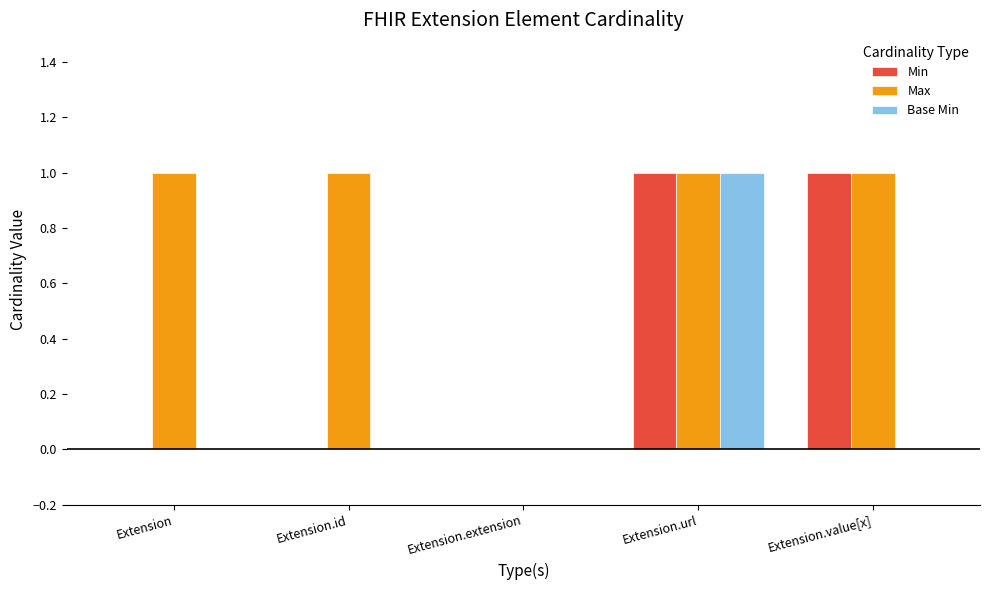

Count the number of data series in this chart.

3